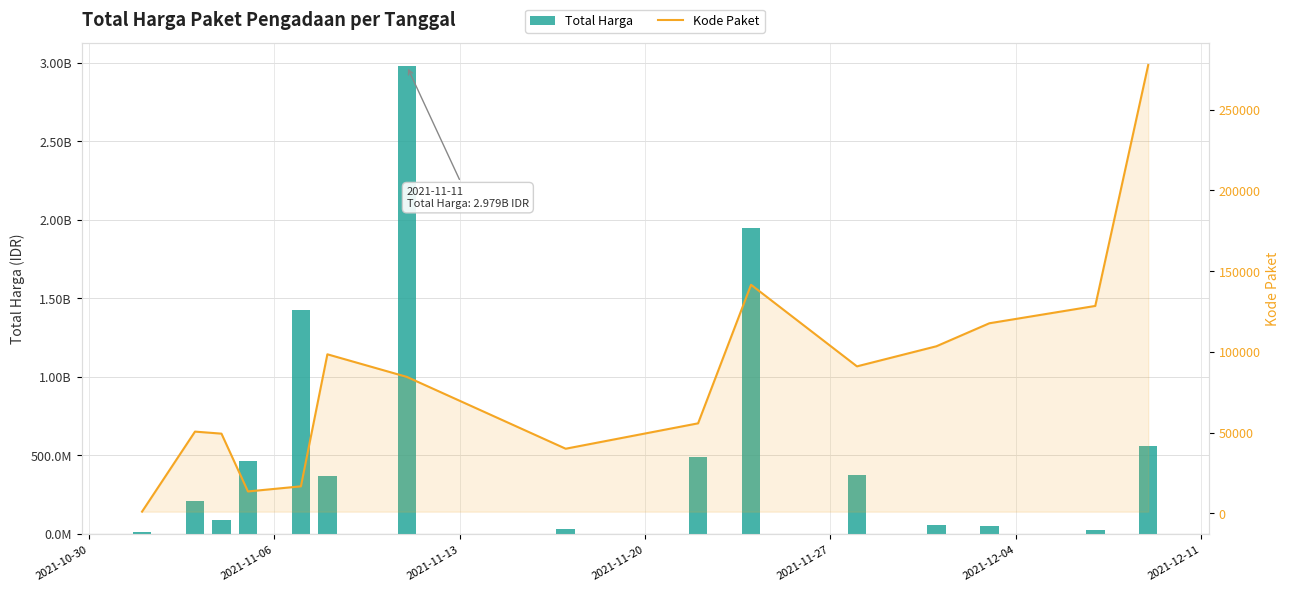

Is the value of Kode Paket at 2021-11-06 greater than the value of Total Harga at 8?

No